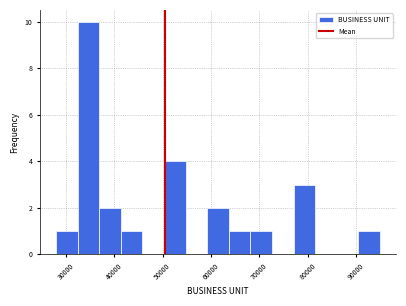

Reading left to right, list every bar in this chart as the range it spans on the x-axis followed by its height. Neither the bar edges nor the heights are printed on the chart, so give them approximately, as read against the axes.

28000 to 32000: 1
32000 to 37000: 10
37000 to 41000: 2
41000 to 46000: 1
46000 to 50000: 0
50000 to 55000: 4
55000 to 59000: 0
59000 to 64000: 2
64000 to 68000: 1
68000 to 73000: 1
73000 to 77000: 0
77000 to 82000: 3
82000 to 86000: 0
86000 to 90000: 0
90000 to 95000: 1